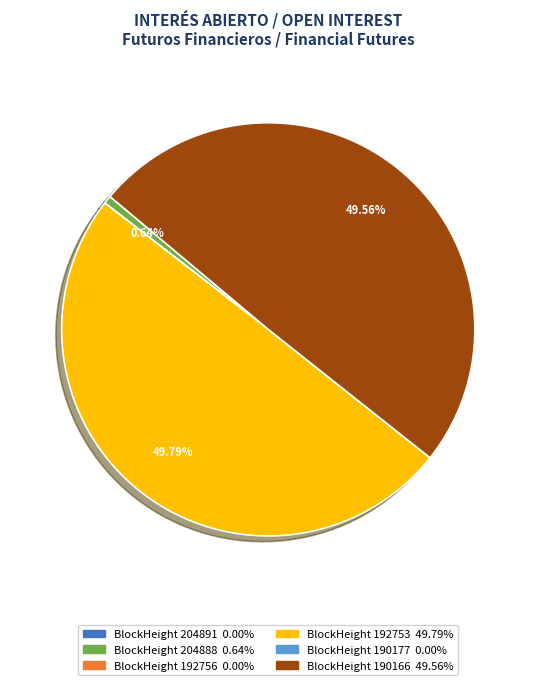

Which category has the smallest portion of the pie?

190177